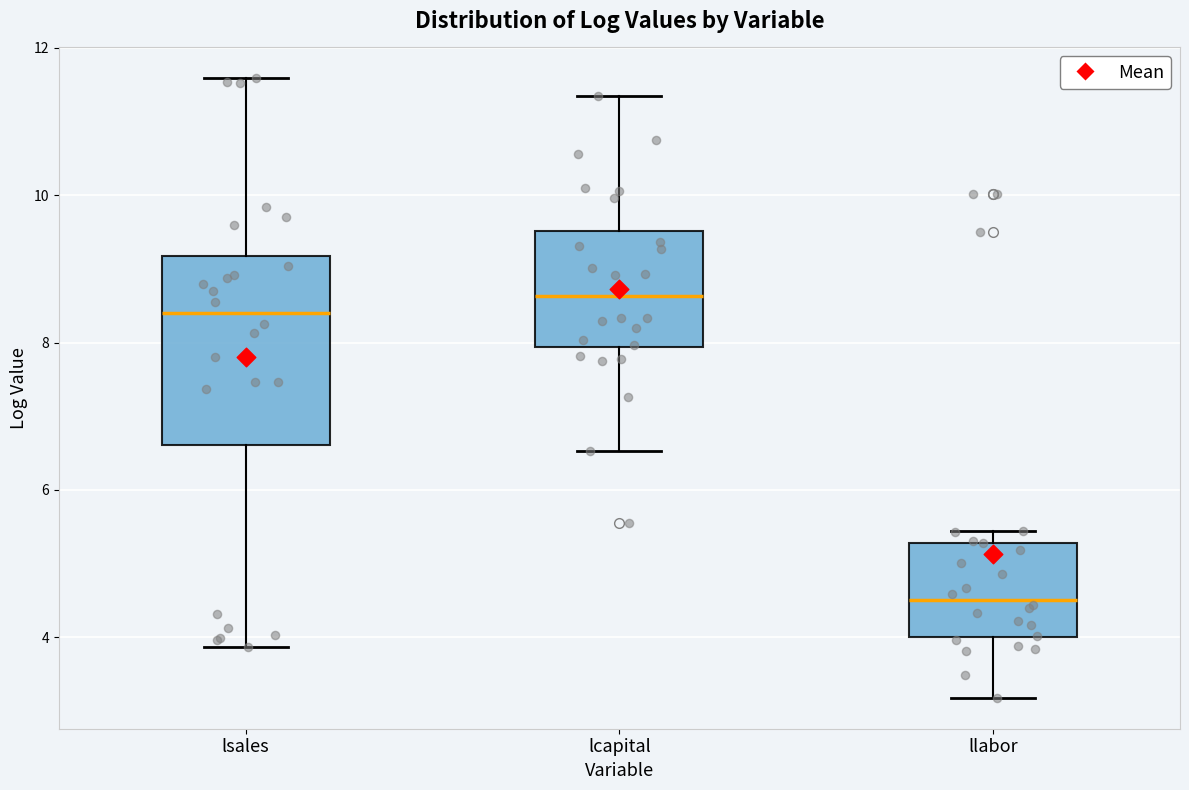

Reading left to right, transcribe this box plot: for each box, give where its median line is, the range the box spans, and where its two whiskers end, as read against the y-axis. The values are not printed on the chart, so give them approximately, as read against the axis.

lsales: median 8.4, box 6.6 to 9.2, whiskers 3.8 to 11.6
lcapital: median 8.6, box 8.0 to 9.6, whiskers 6.6 to 11.4
llabor: median 4.6, box 4.0 to 5.2, whiskers 3.2 to 5.4